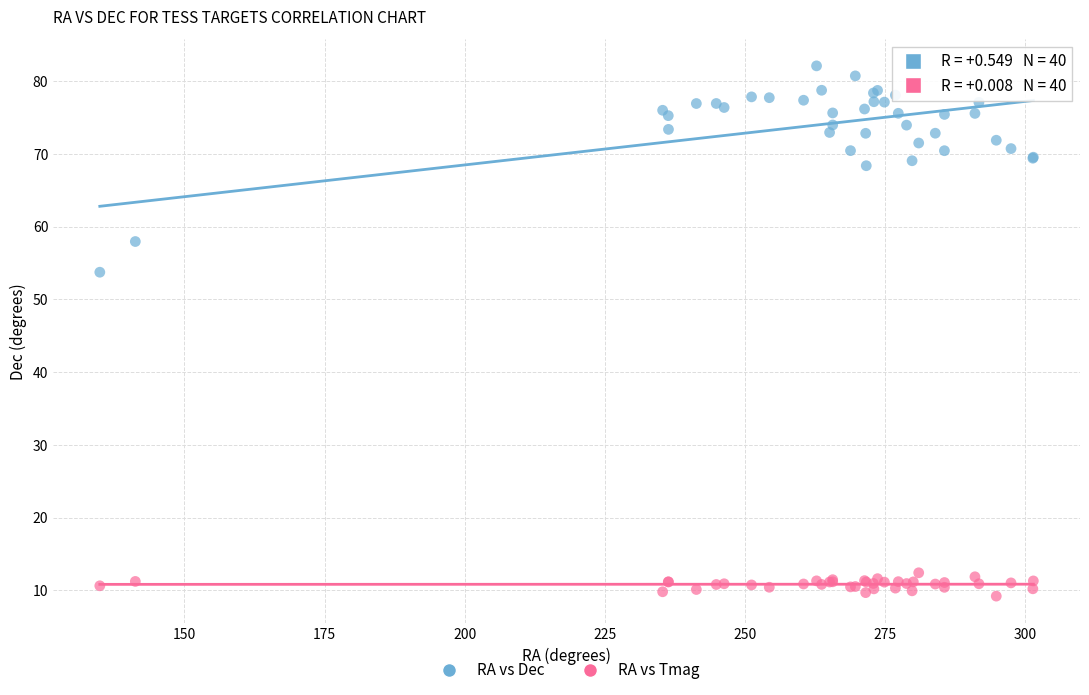

What is the X range (max minus min) for the scatter plot?

166.6